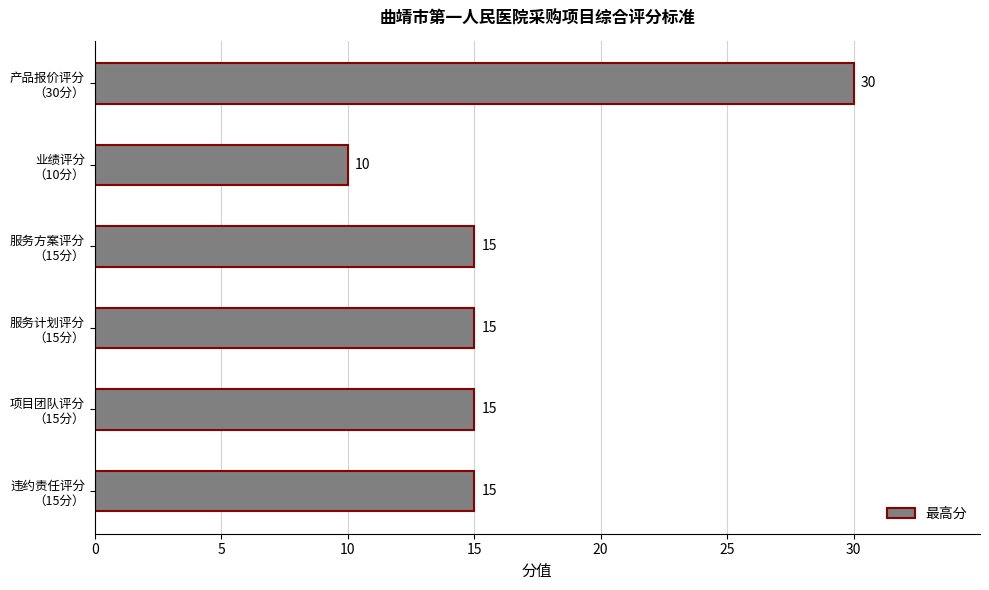

What is the sum of all values?

100